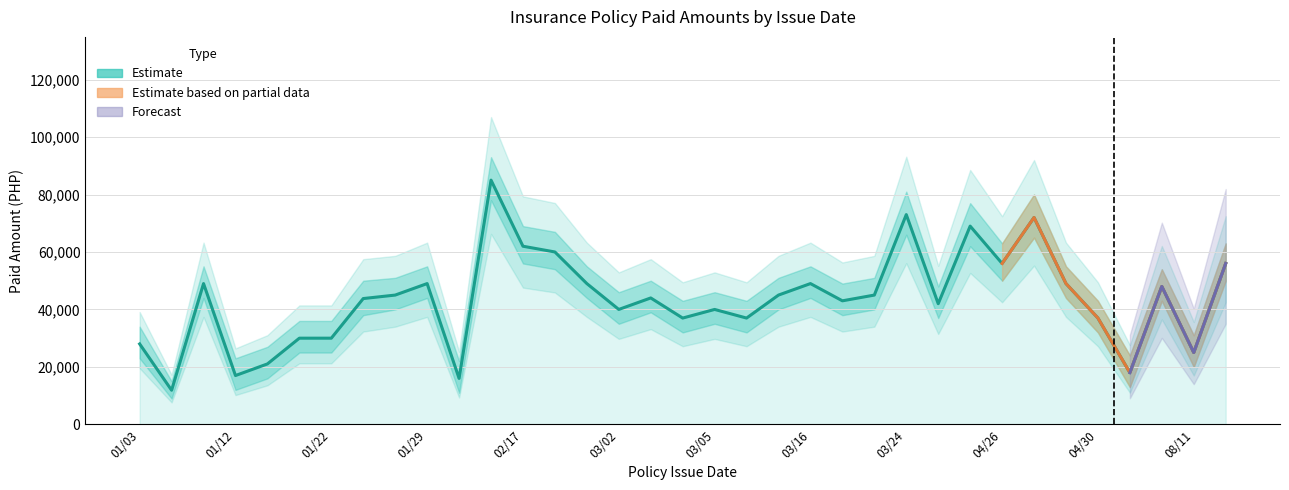

What is the sum of all values?

1521714.8